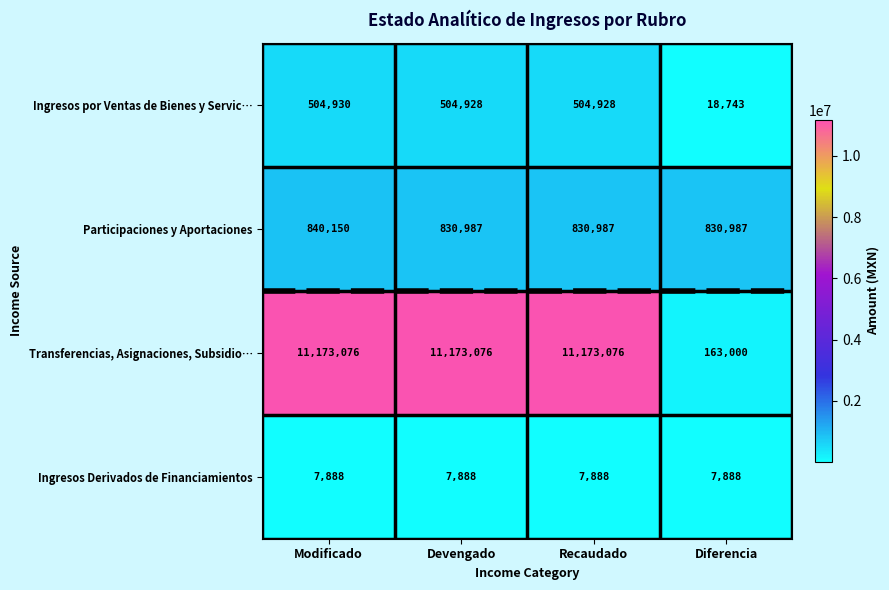

Which series has the widest spread of values?

Transferencias, Asignaciones, Subsidio…